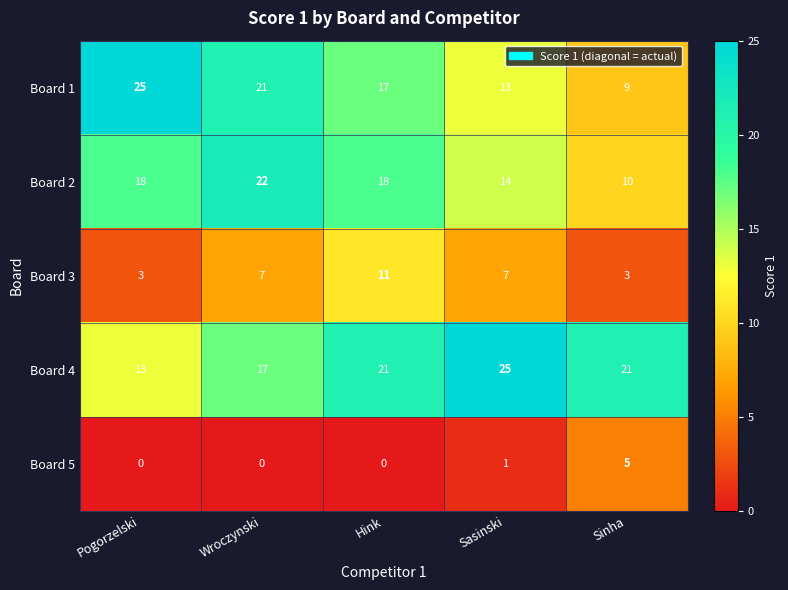

How many values in the Board 3 series are below 7?

2